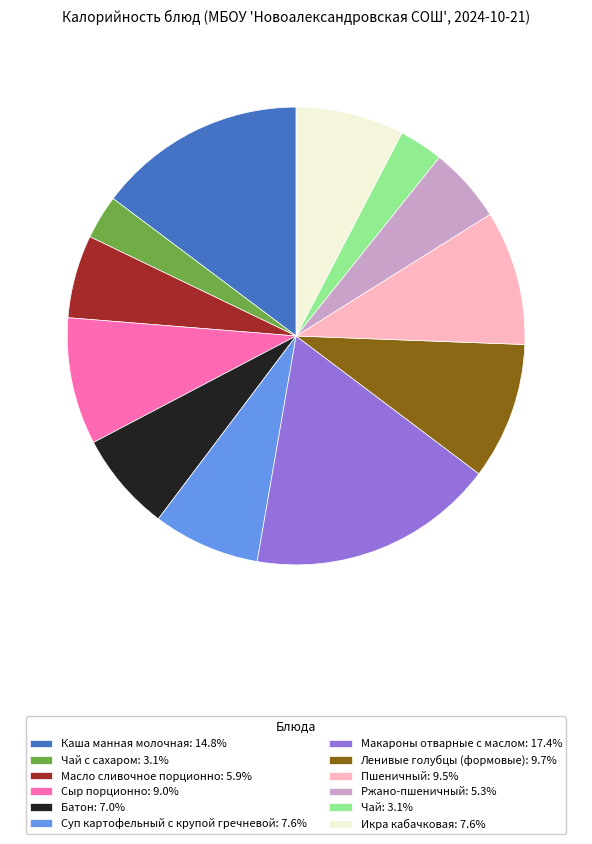

What is the ratio of the value at Ржано-пшеничный: 5.3% to the value at Каша манная молочная: 14.8%?

0.4